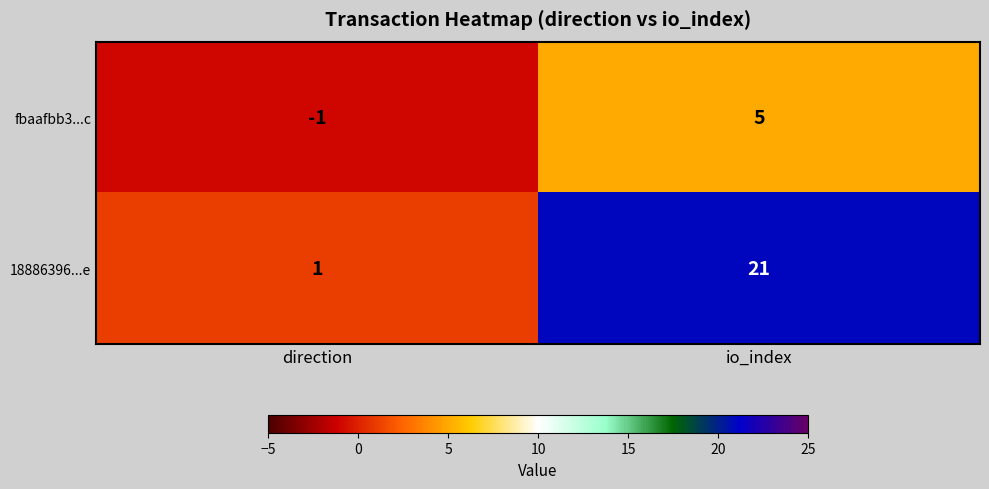

What is the average value of the 18886396...e series?

11